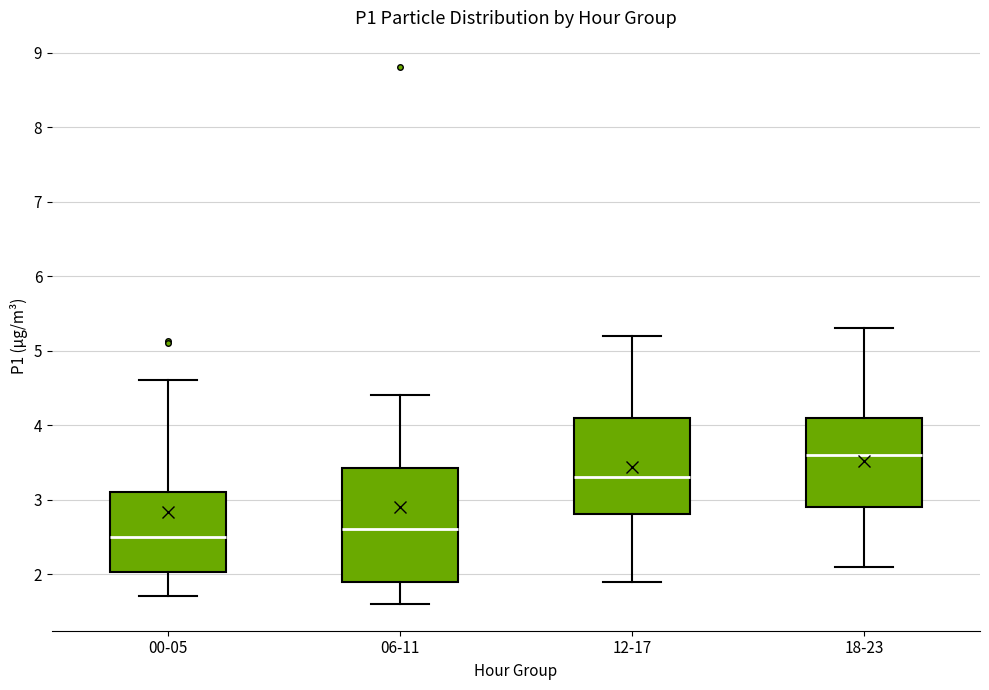

Reading left to right, read every box against the y-axis: the position of its median line, the range the box covers, and the ends of its whiskers. The values are not printed on the chart, so give them approximately, as read against the axis.

00-05: median 2.5, box 2.0 to 3.1, whiskers 1.7 to 4.6
06-11: median 2.6, box 1.9 to 3.4, whiskers 1.6 to 4.4
12-17: median 3.3, box 2.8 to 4.1, whiskers 1.9 to 5.2
18-23: median 3.6, box 2.9 to 4.1, whiskers 2.1 to 5.3